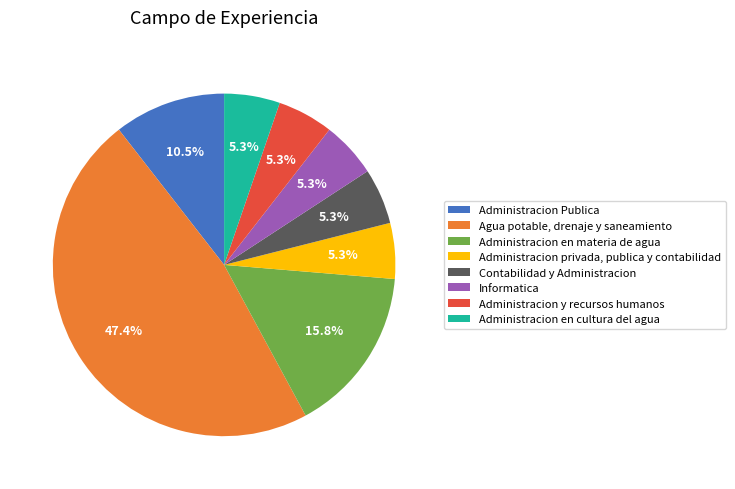

What is the total percentage of Contabilidad y Administracion and Administracion Publica?

15.8%